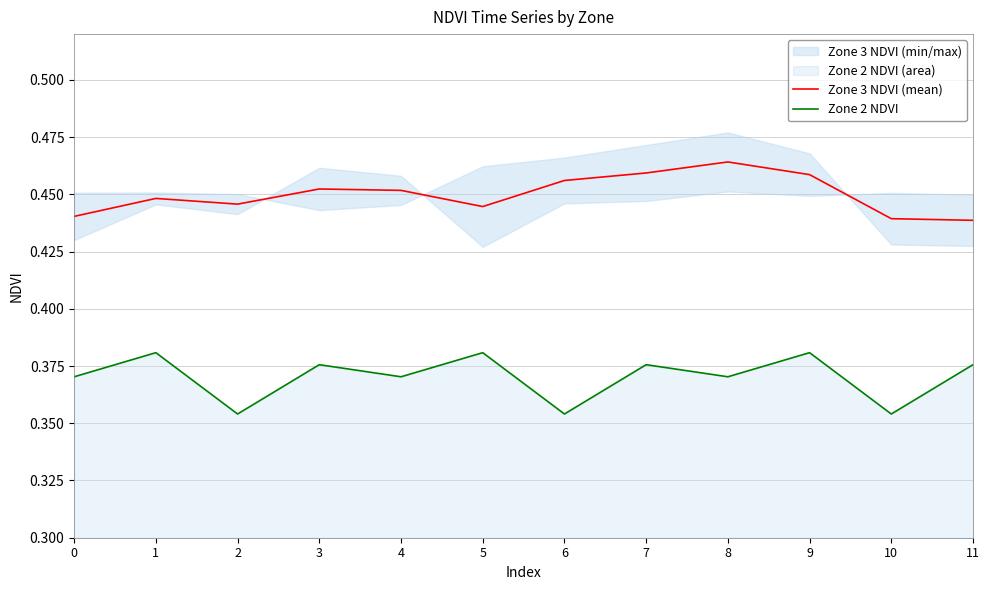

True or false: Zone 2 NDVI and Zone 3 NDVI (mean) cross at least once.

False